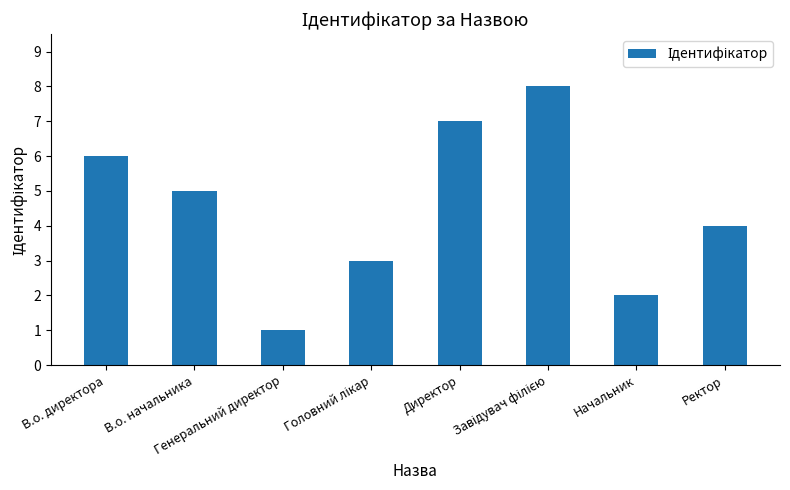

What is the difference between the second highest and minimum values?

6